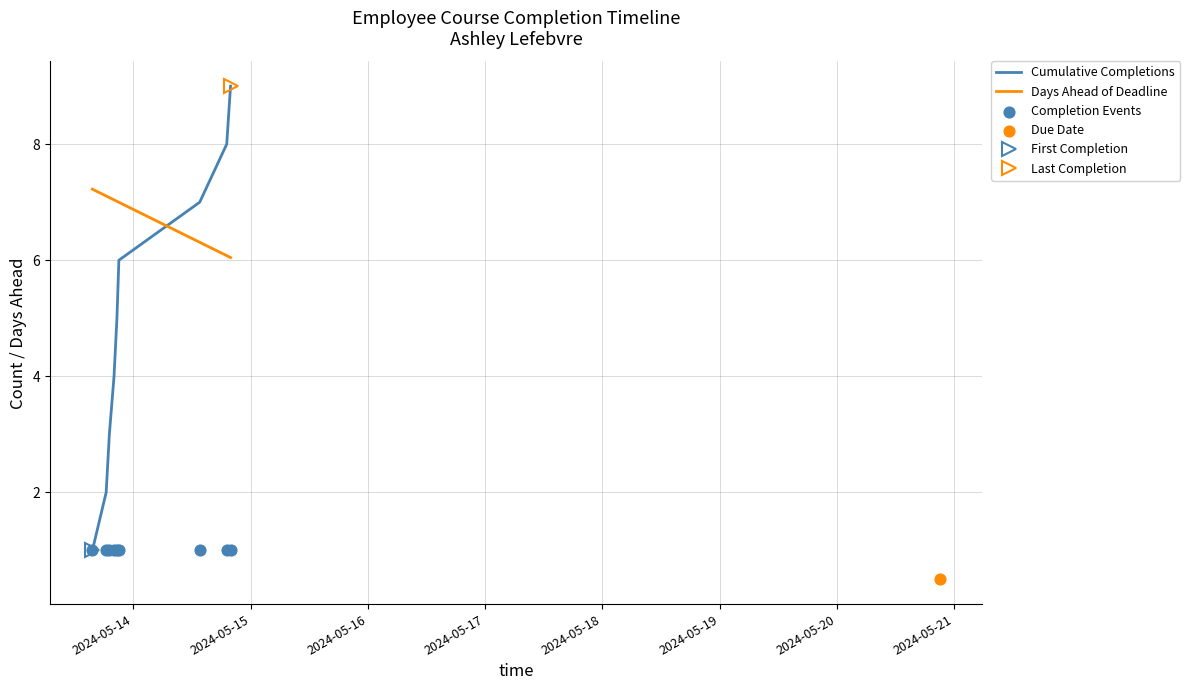

Which series contains the lowest Y value?

Cumulative Completions